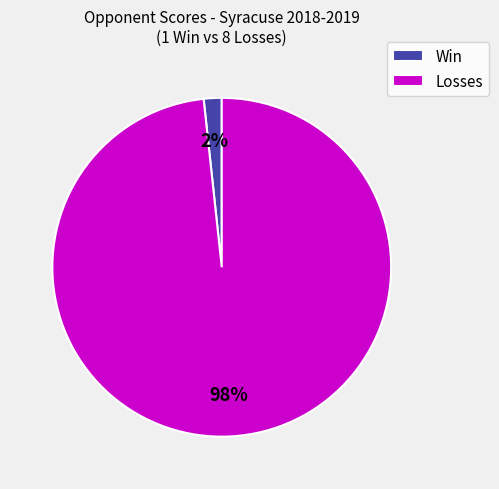

Is there a majority slice in this chart?

Yes